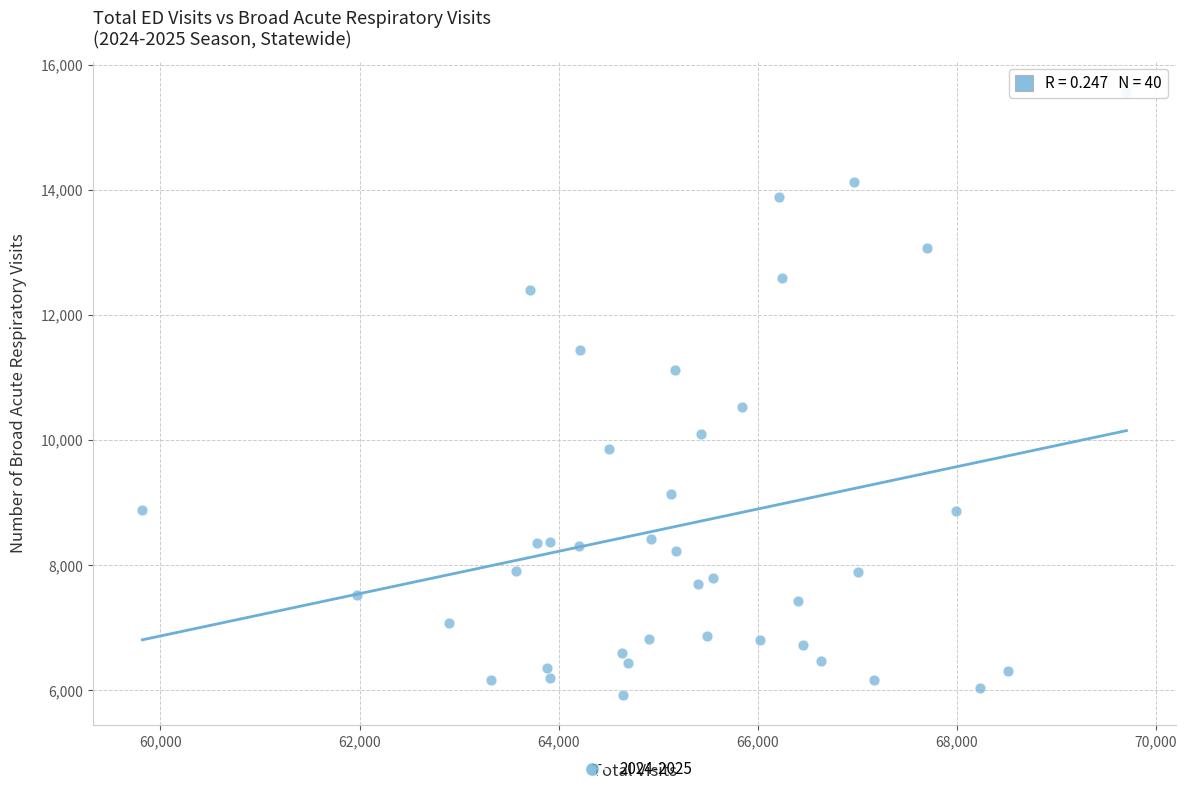

What Y value in the scatter plot is closest to 10746?

10534